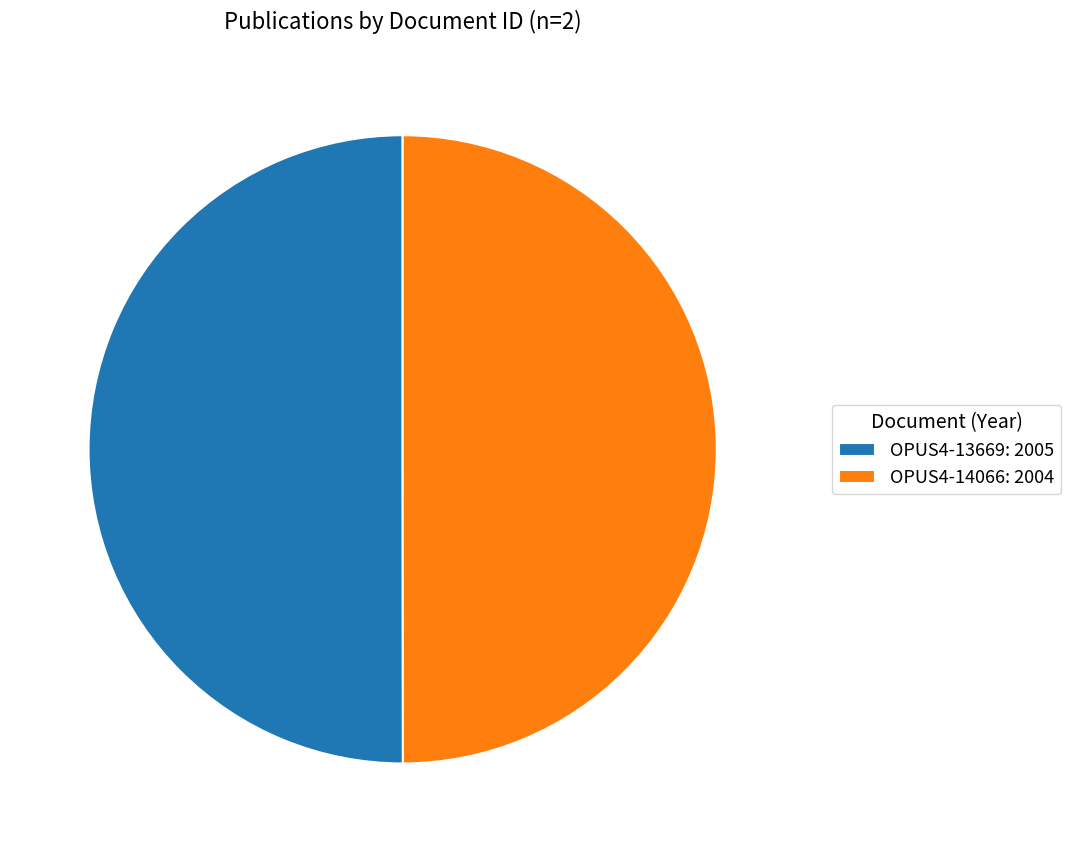

True or false: OPUS4-14066 accounts for 50% of the total.

True